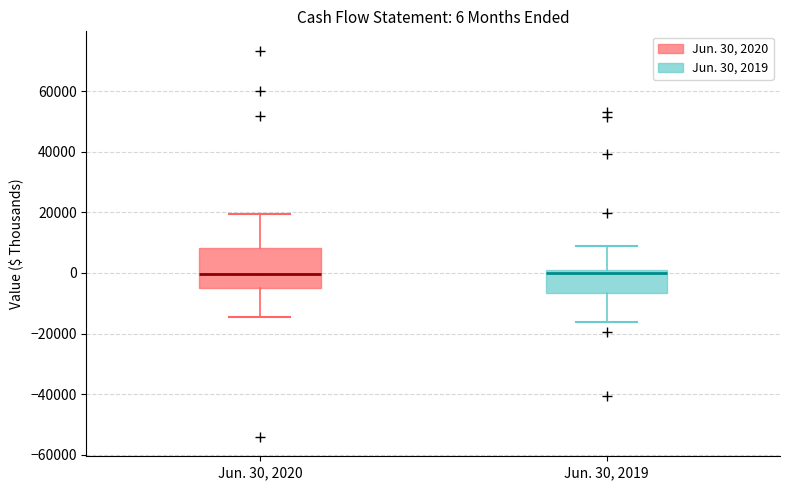

Which box is the tallest, from its lower edge to its upper edge?

Jun. 30, 2020